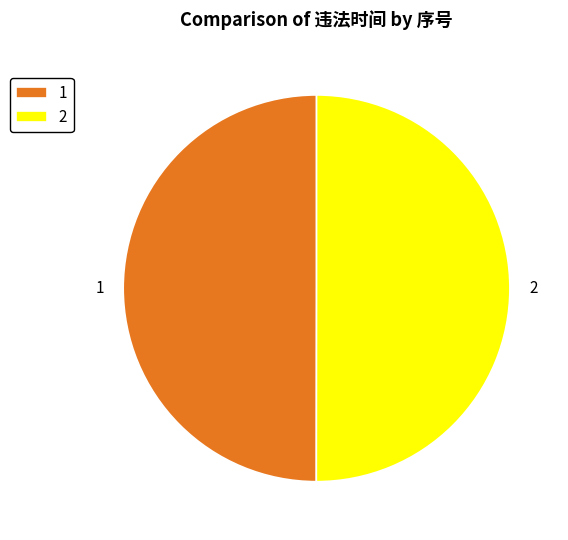

Approximately how many times larger is the value at 2 compared to 1?

1.0